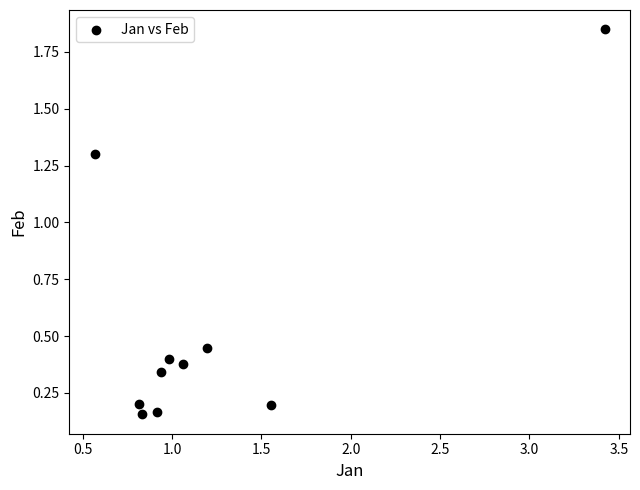

What is the range of Y values (max minus min)?

1.7